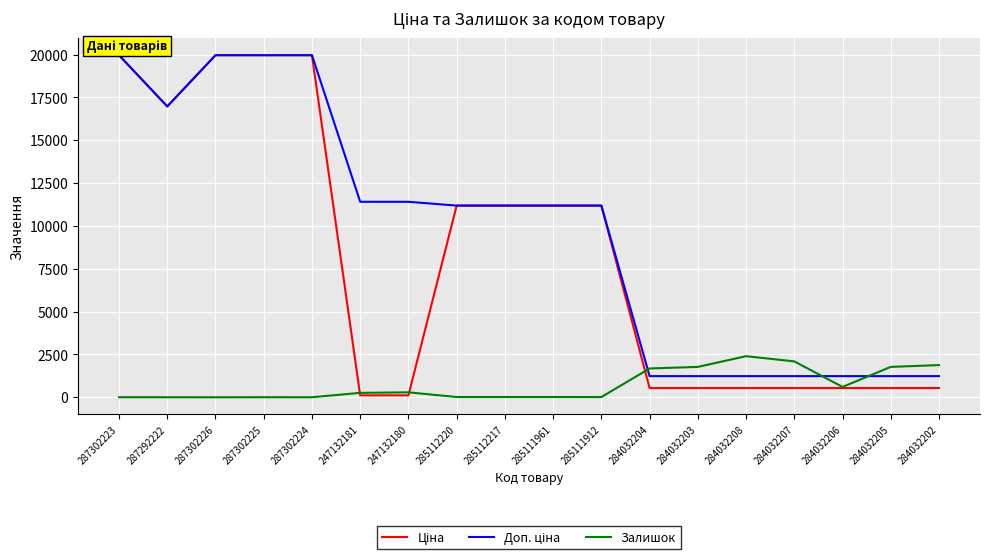

Is it true that Залишок equals 2400.0 at 284032208?

True